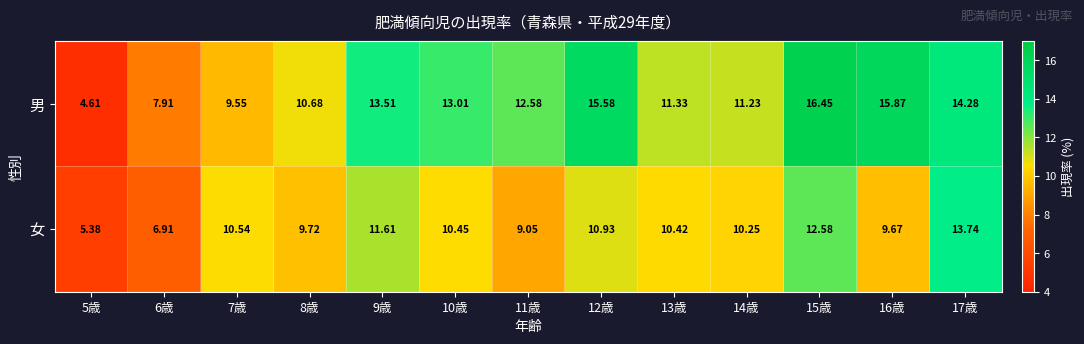

Which series has the largest total across all categories?

男